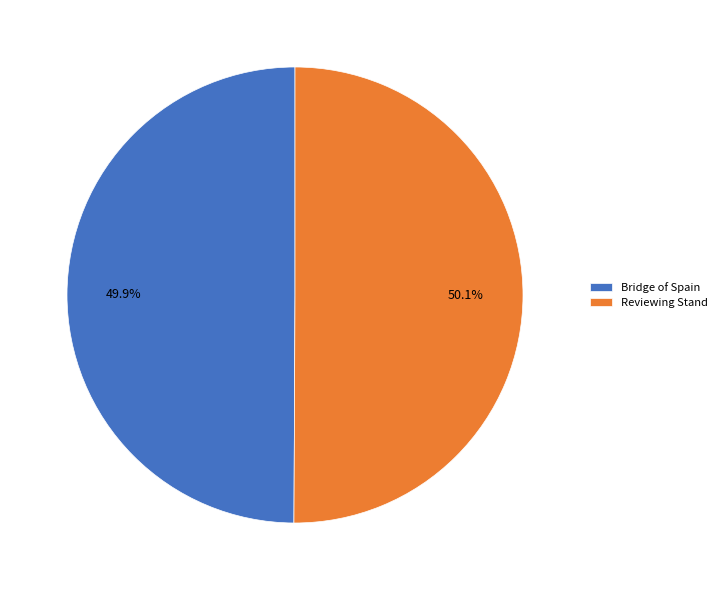

Approximately how many times larger is the value at Reviewing Stand compared to Bridge of Spain?

1.0